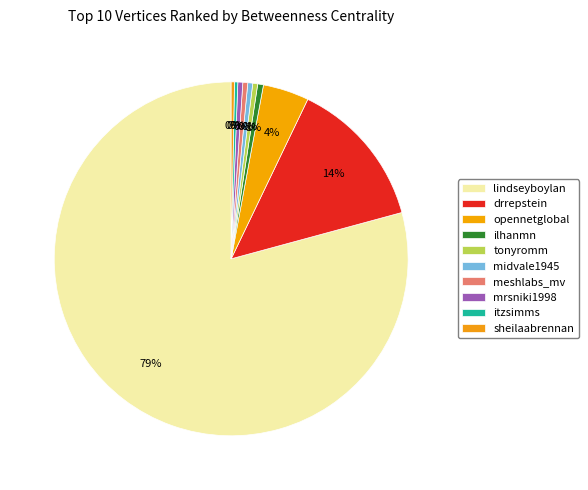

What portion of the pie excludes lindseyboylan?

20.8%